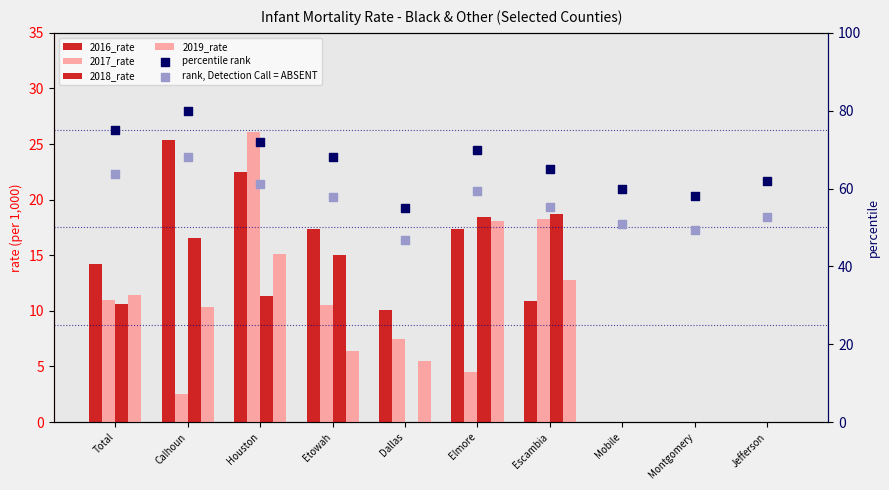

At how many categories does at least one series exceed 57?

9